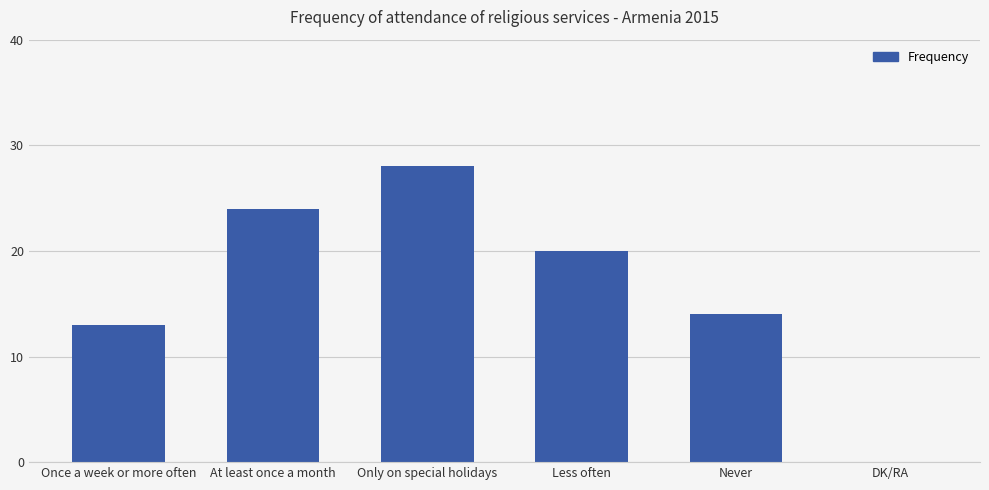

Read the value at Never.

14